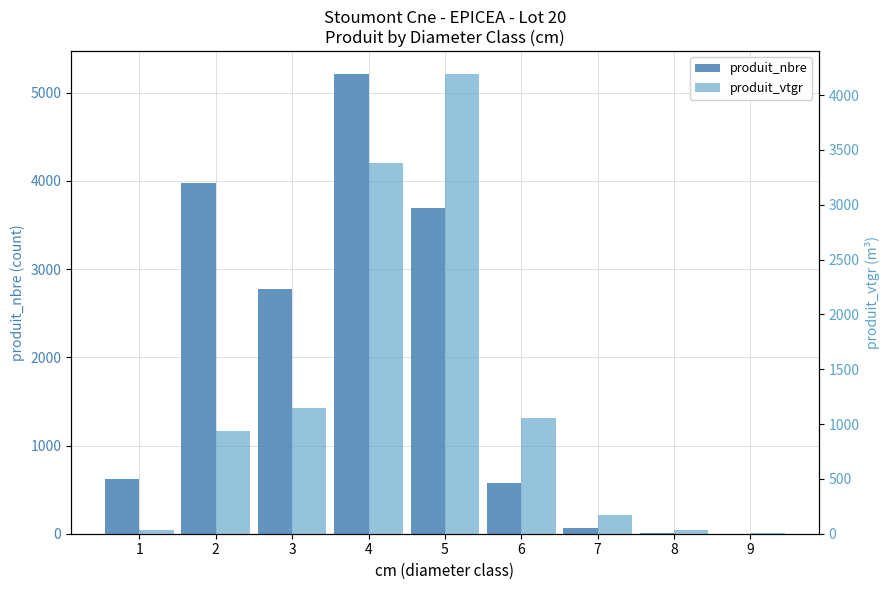

What is the maximum value for produit_vtgr?

4190.6